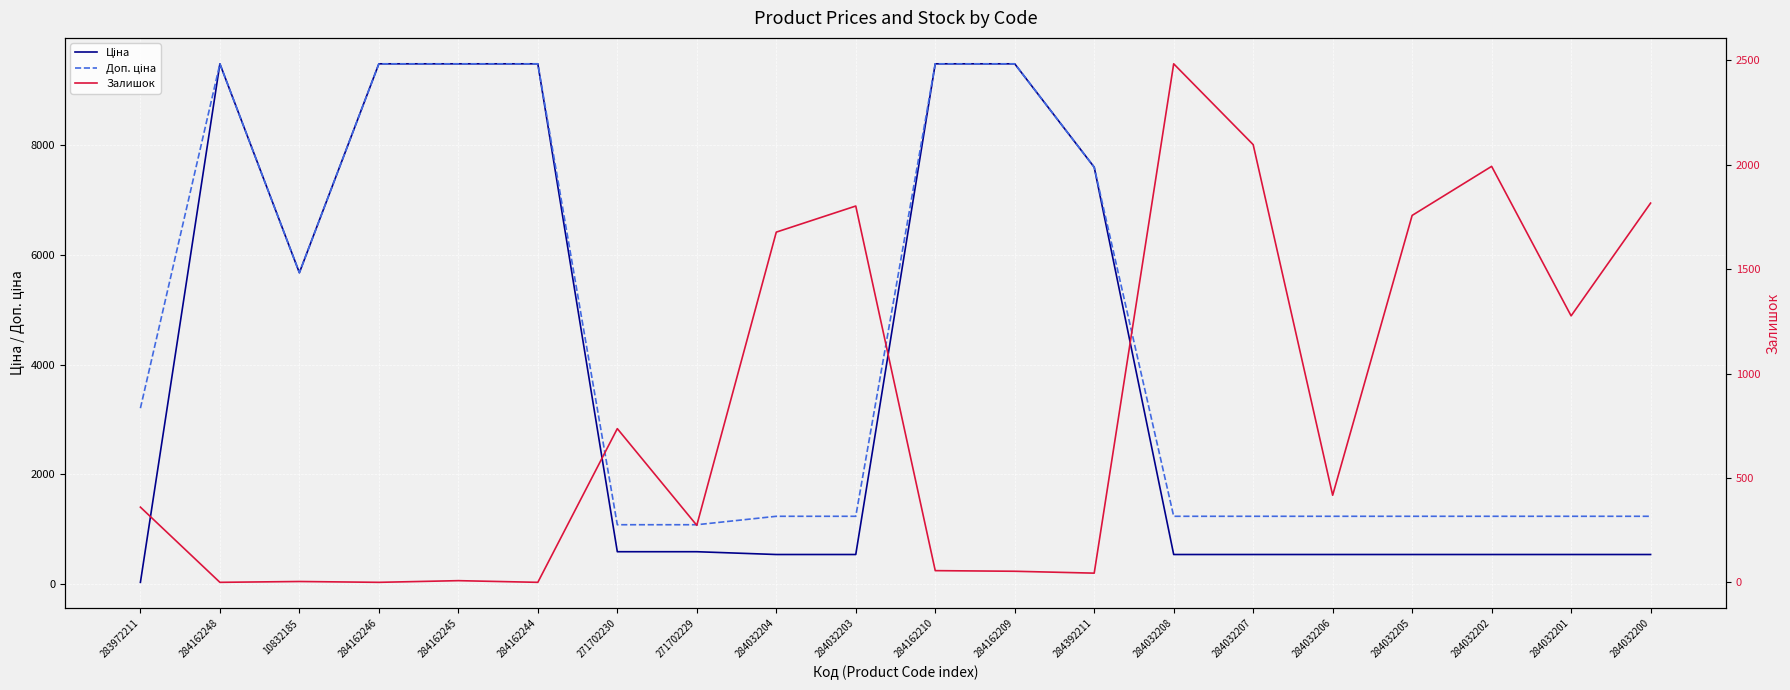

True or false: Ціна has a value of 3675.9 at 10832185.

False